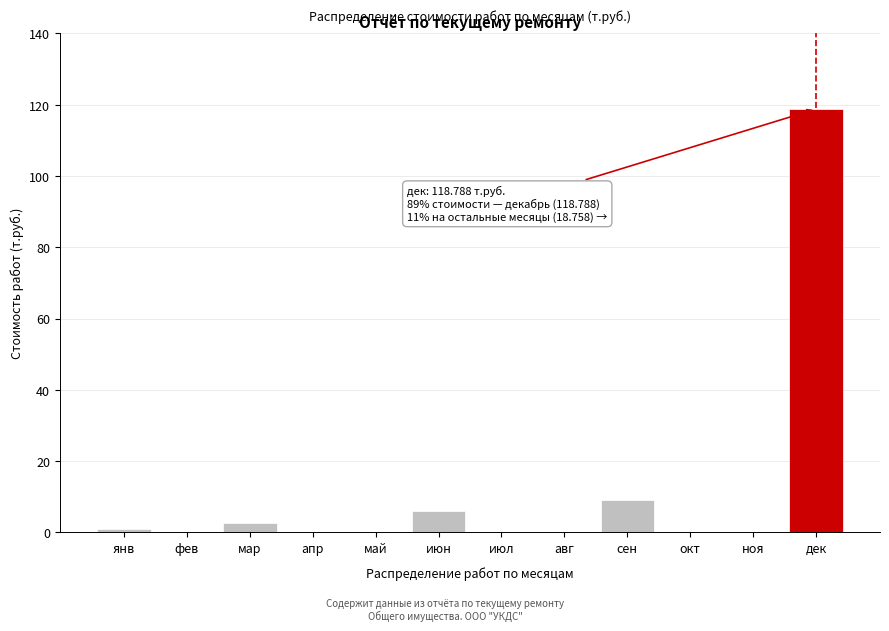

Reading right to left, extract all data points from this chart.

дек=118.8	ноя=0.0	окт=0.0	сен=9.1	авг=0.0	июл=0.0	июн=6.0	май=0.0	апр=0.0	мар=2.6	фев=0.0	янв=1.0